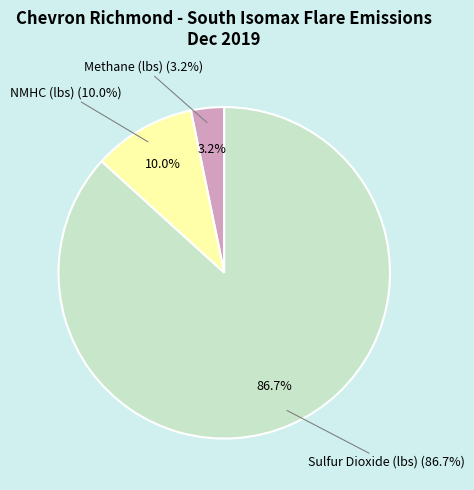

How many slices are in this pie chart?

3